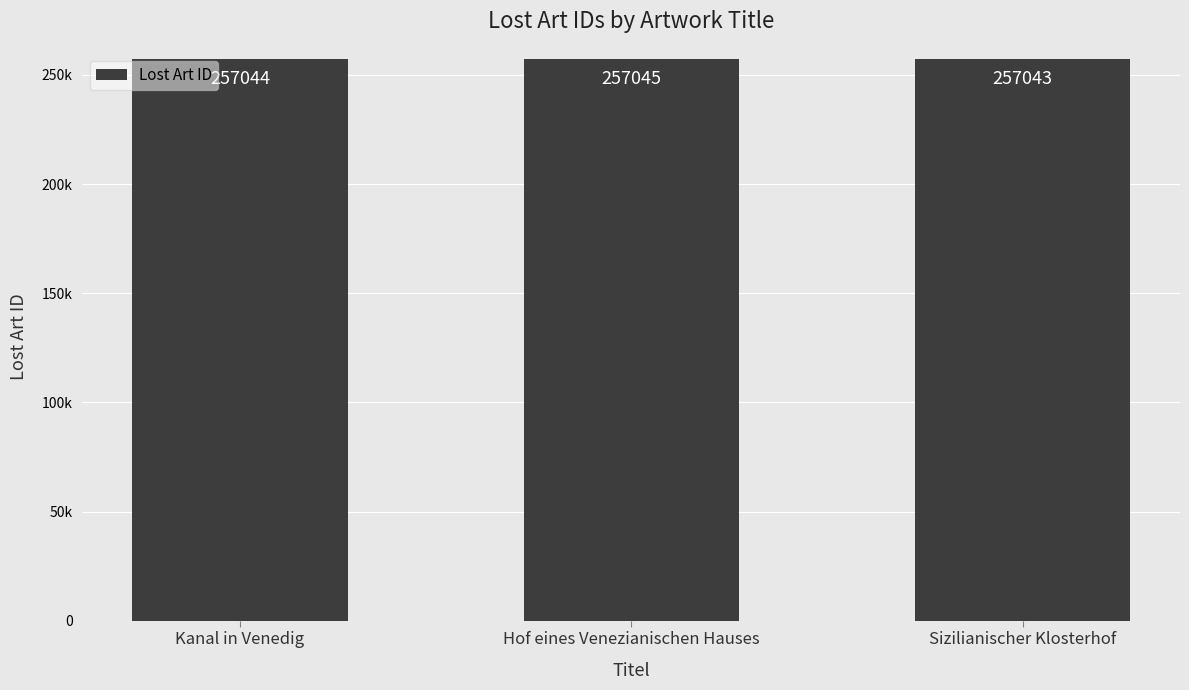

The value at Sizilianischer Klosterhof is 257043. True or false?

True